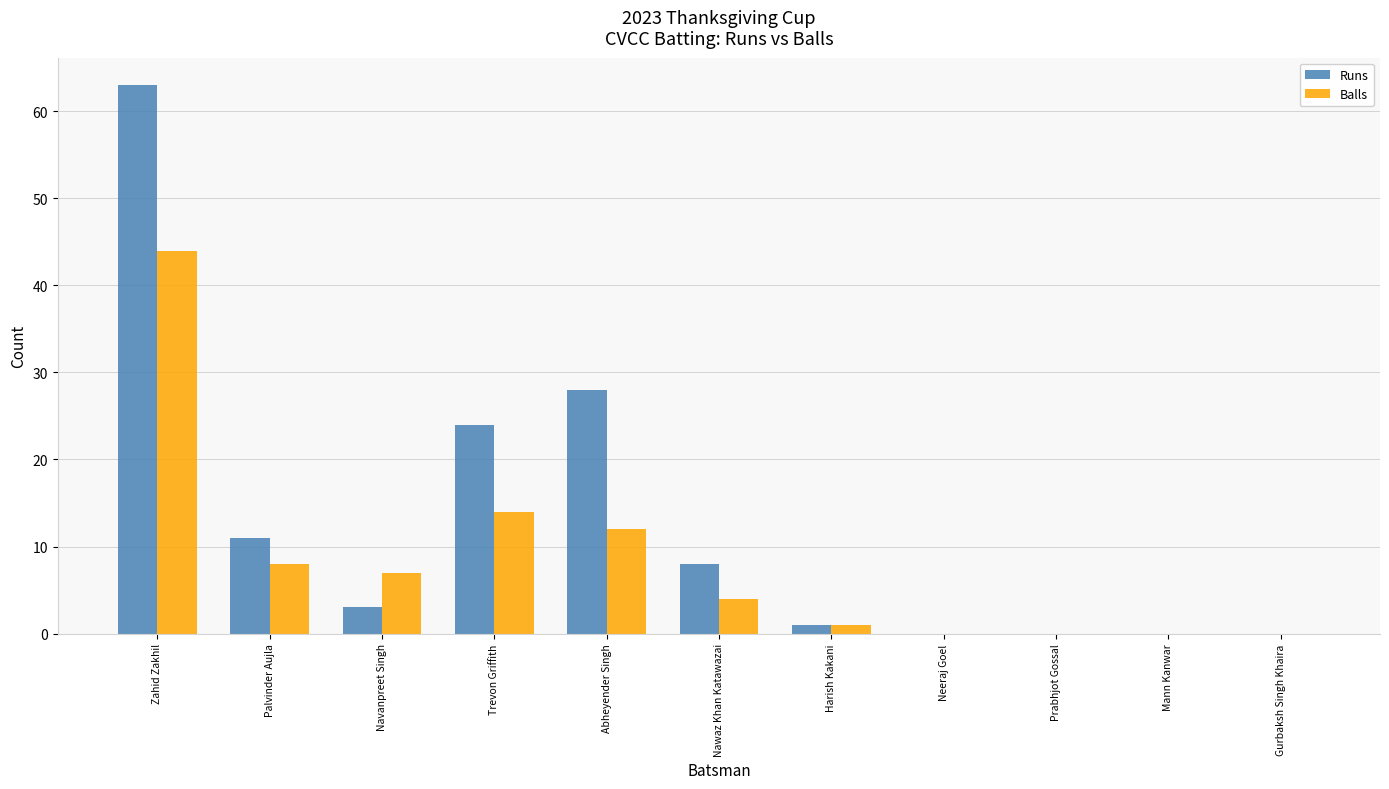

True or false: Balls has a value of 6 at Nawaz Khan Katawazai.

False